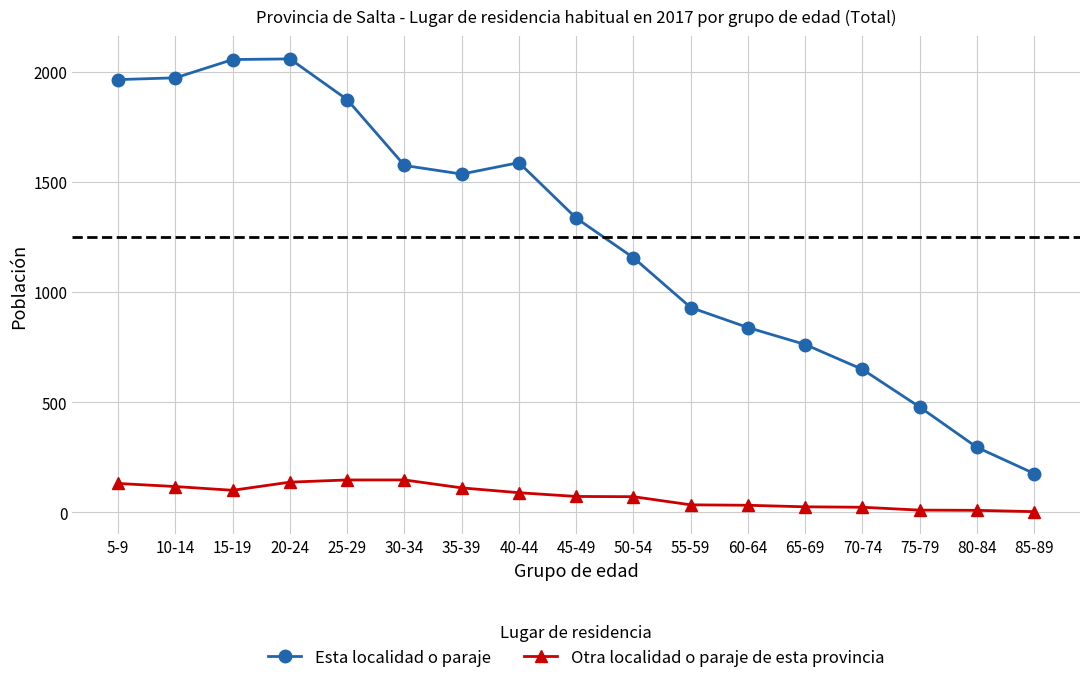

The value of Esta localidad o paraje at 60-64 is 381. True or false?

False